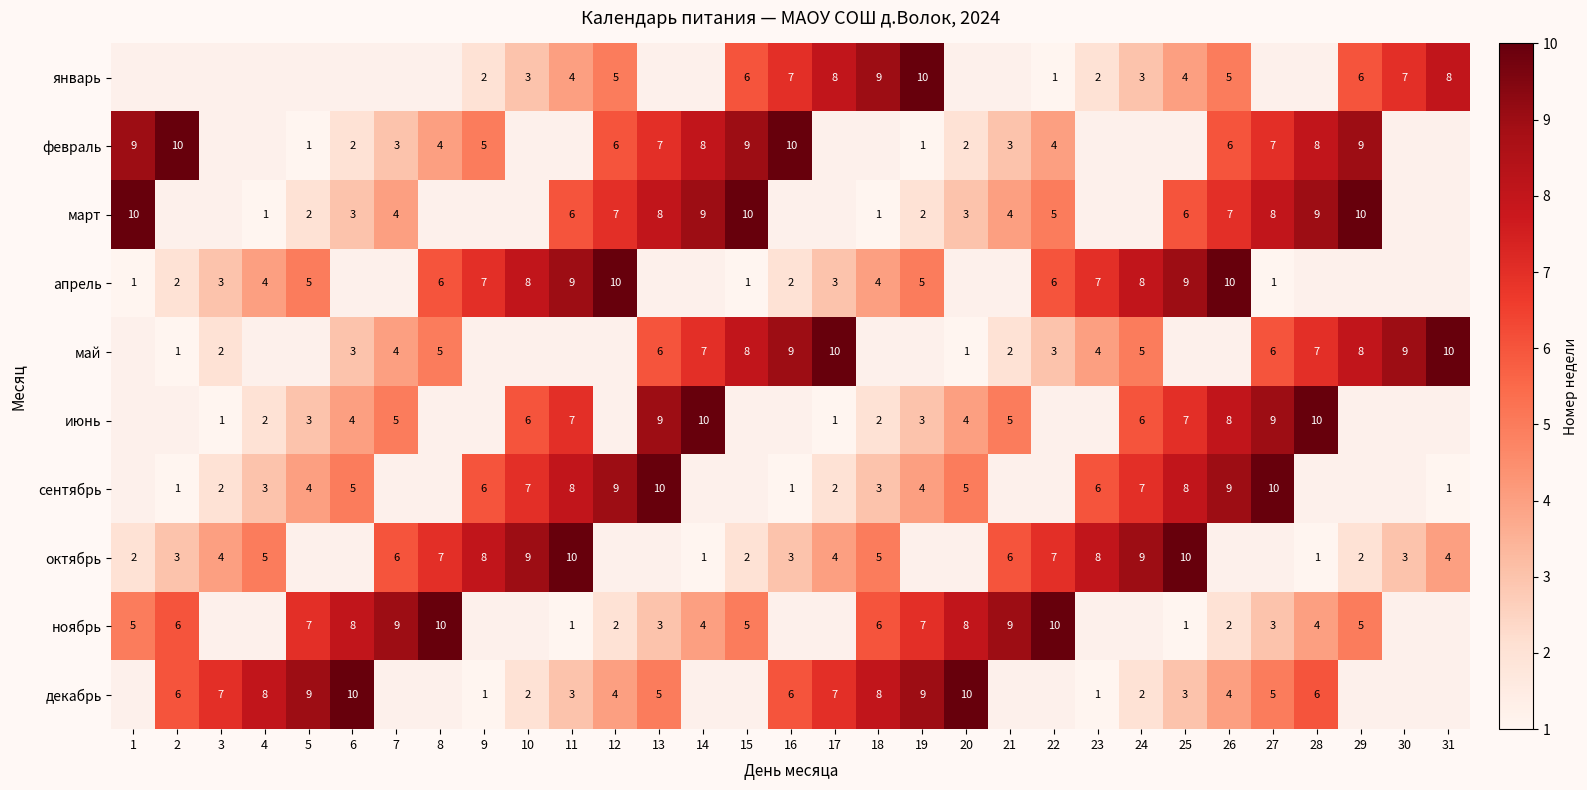

True or false: январь has a value of 5 at 30.

False